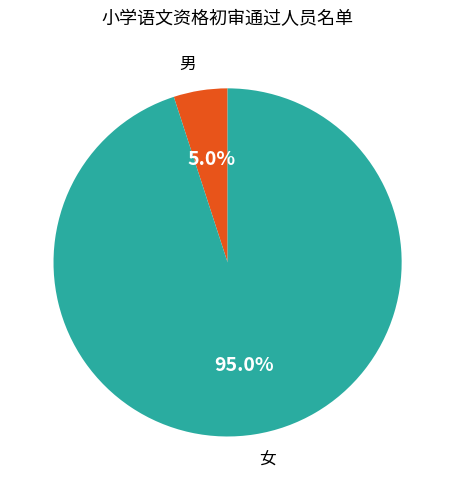

What percentage is the 女 slice, to the nearest percent?

95%